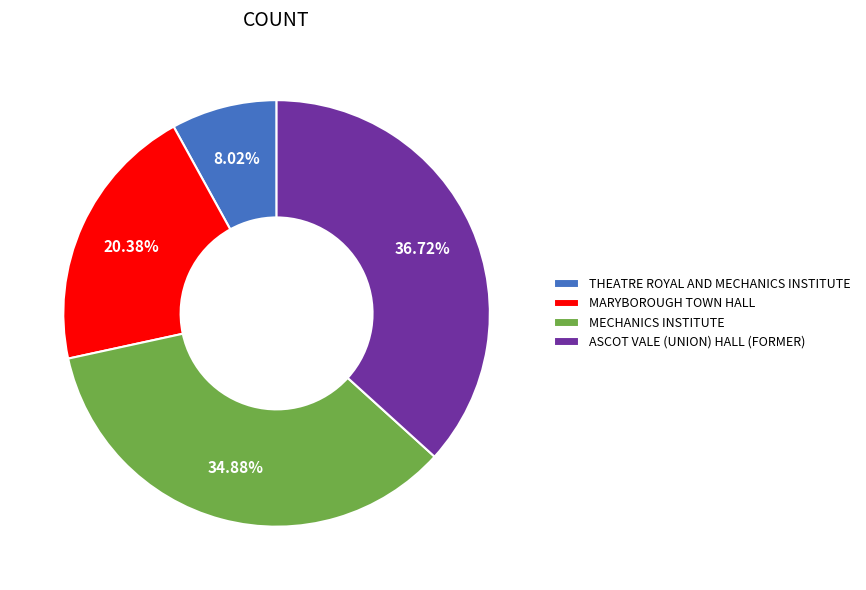

Which has a higher value, MARYBOROUGH TOWN HALL or ASCOT VALE (UNION) HALL (FORMER)?

ASCOT VALE (UNION) HALL (FORMER)